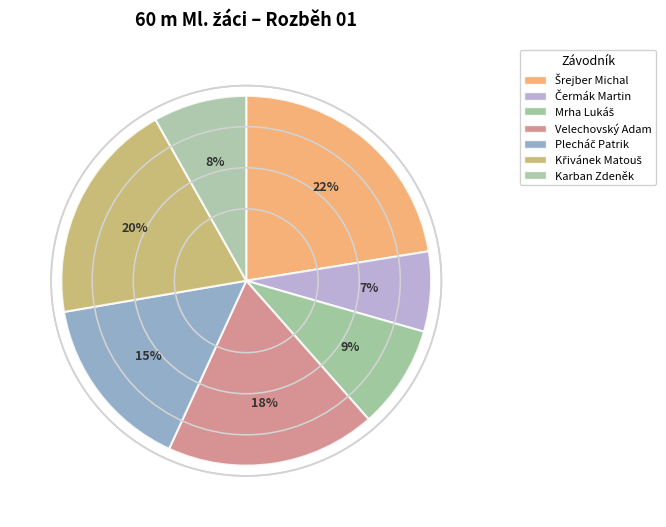

True or false: Šrejber Michal accounts for 36% of the total.

False